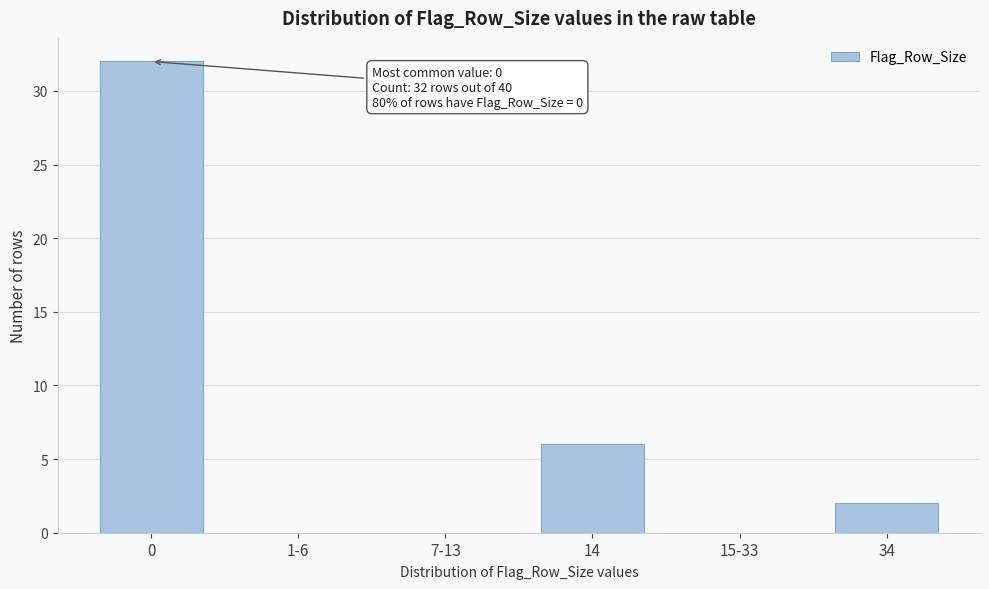

Reading left to right, list all the values displayed in this chart.

0=32	1-6=0	7-13=0	14=6	15-33=0	34=2